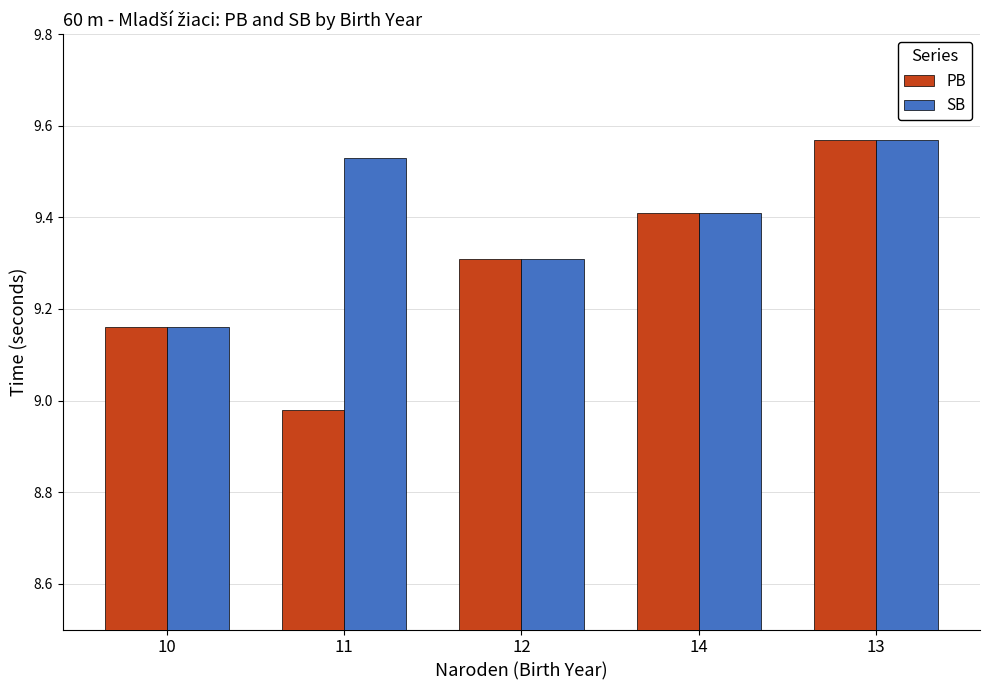

What is the sum of the PB values at 10 and 14?

18.6